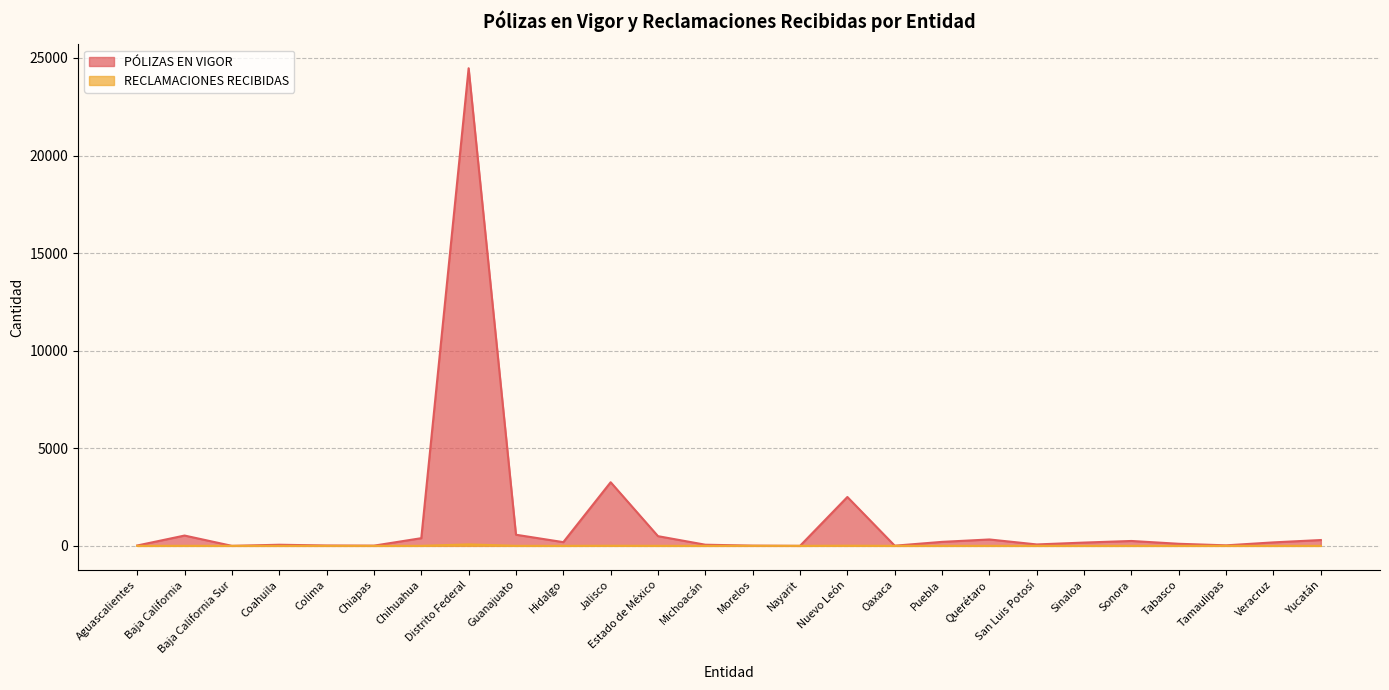

True or false: PÓLIZAS EN VIGOR and RECLAMACIONES RECIBIDAS cross at least once.

False